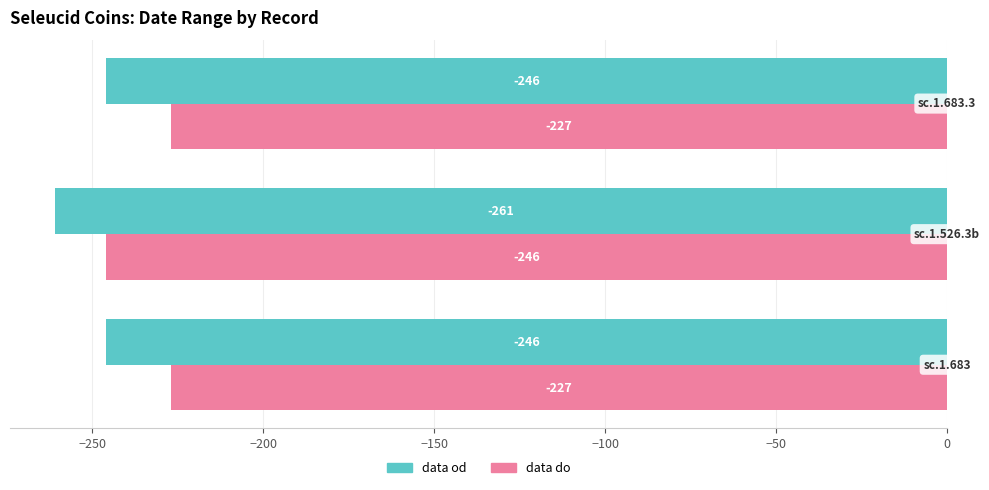

What is the maximum value shown in the chart?

-227